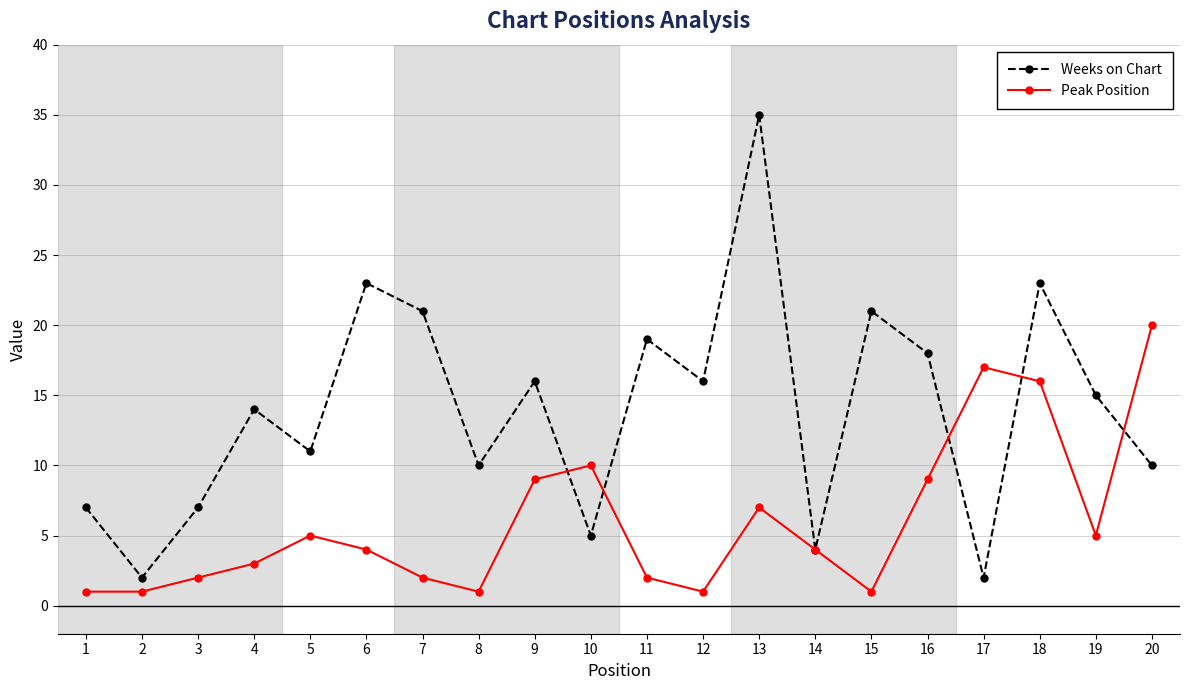

The value of Weeks on Chart at 9 is 23. True or false?

False